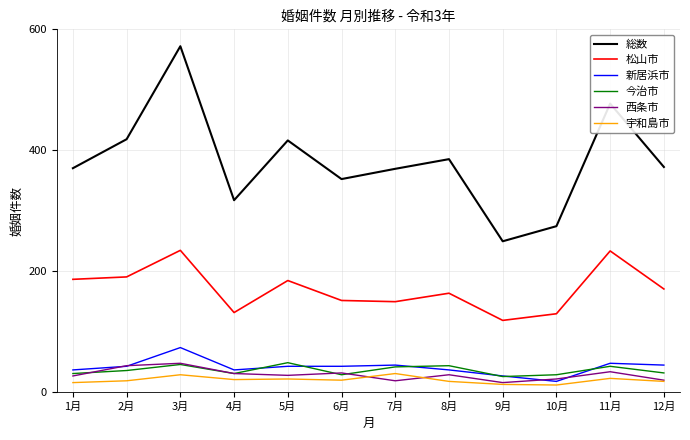

What is the lowest value of the 松山市 series?

118